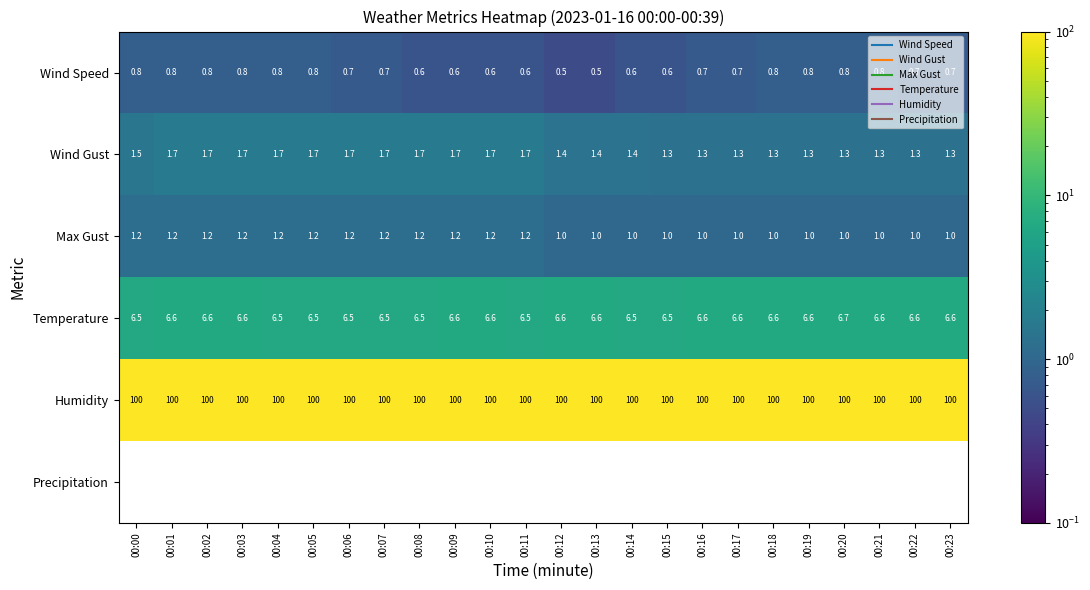

Count the Wind Speed values in the range 0 to 1.

24